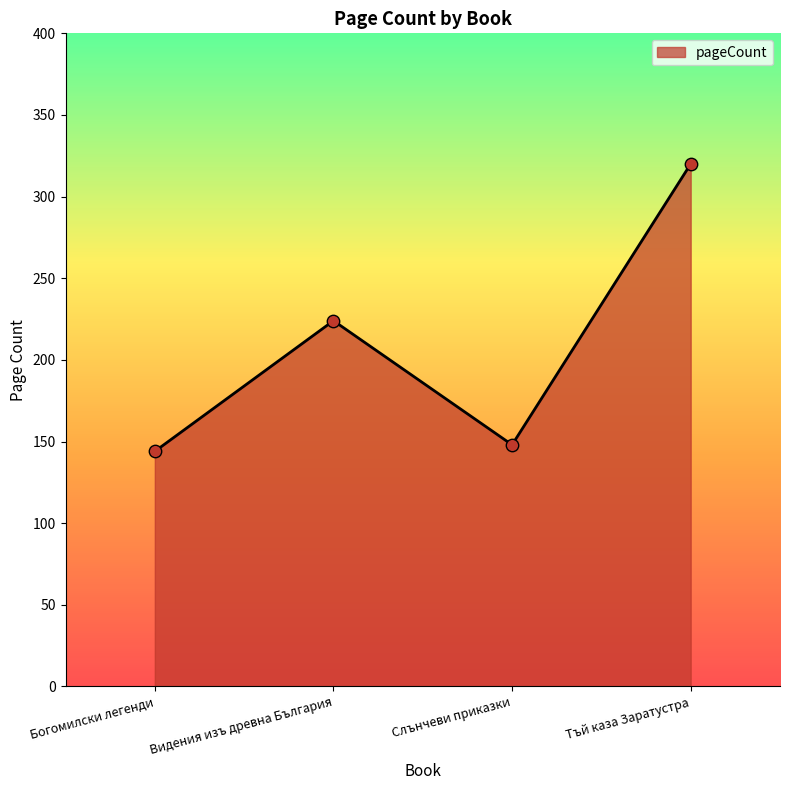

Between Богомилски легенди and Видения изъ древна България, which is larger?

Видения изъ древна България